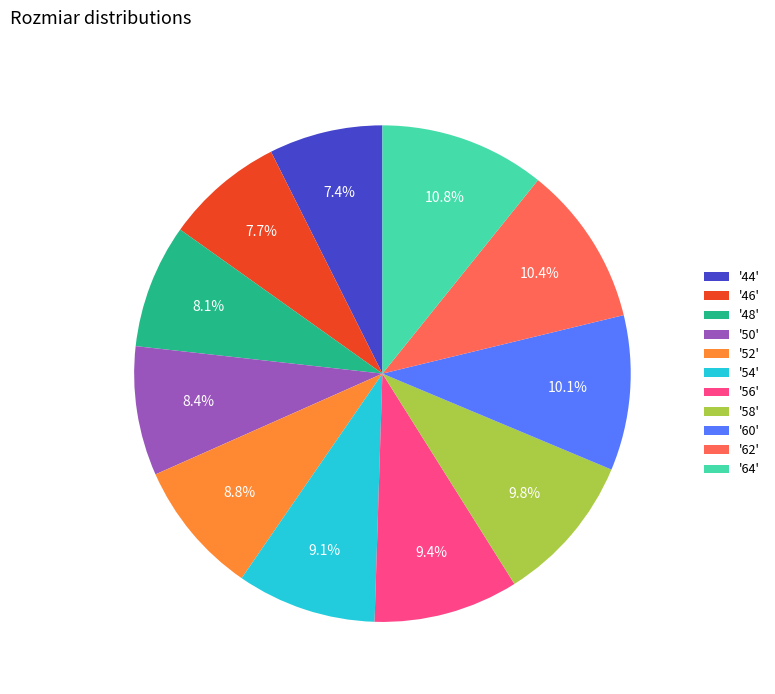

Which has a higher value, '52' or '60'?

'60'